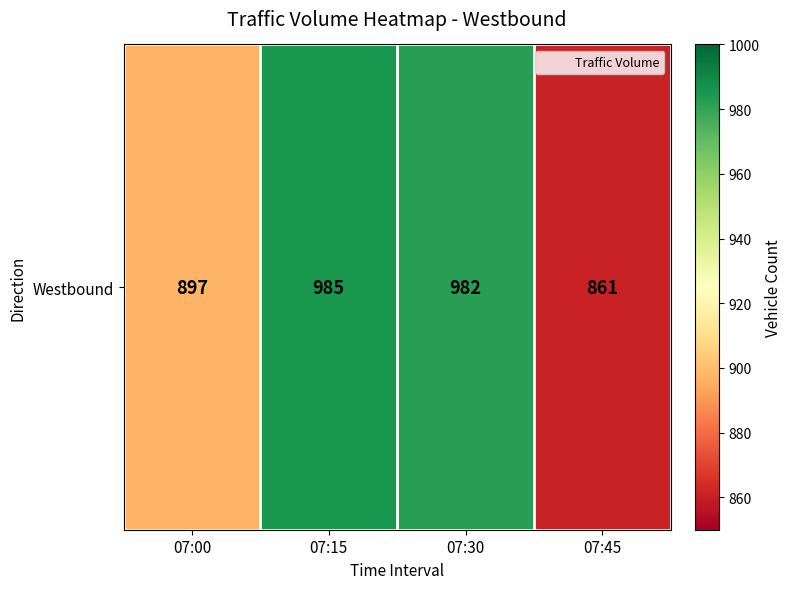

What is the smallest value displayed?

861